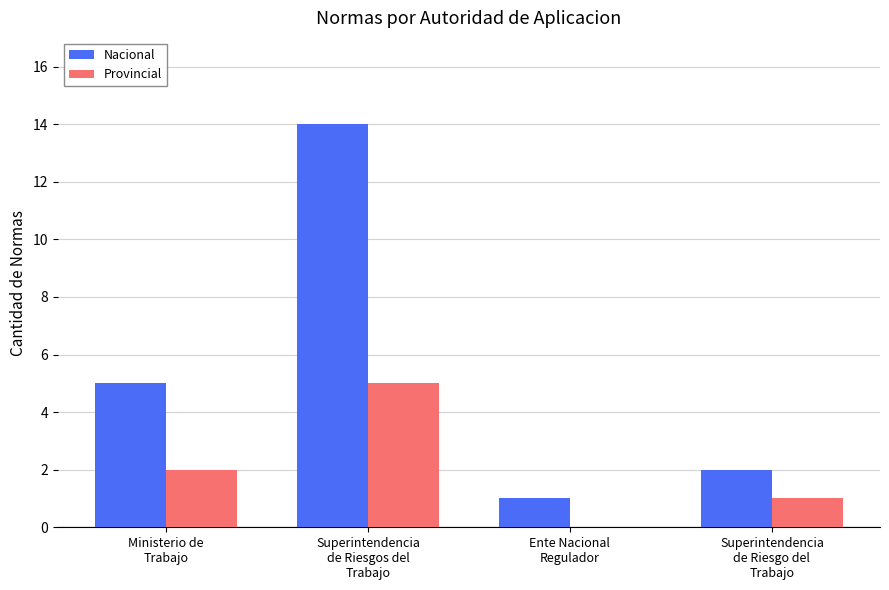

What is the spread (max minus min) of values at Ministerio de
Trabajo?

3